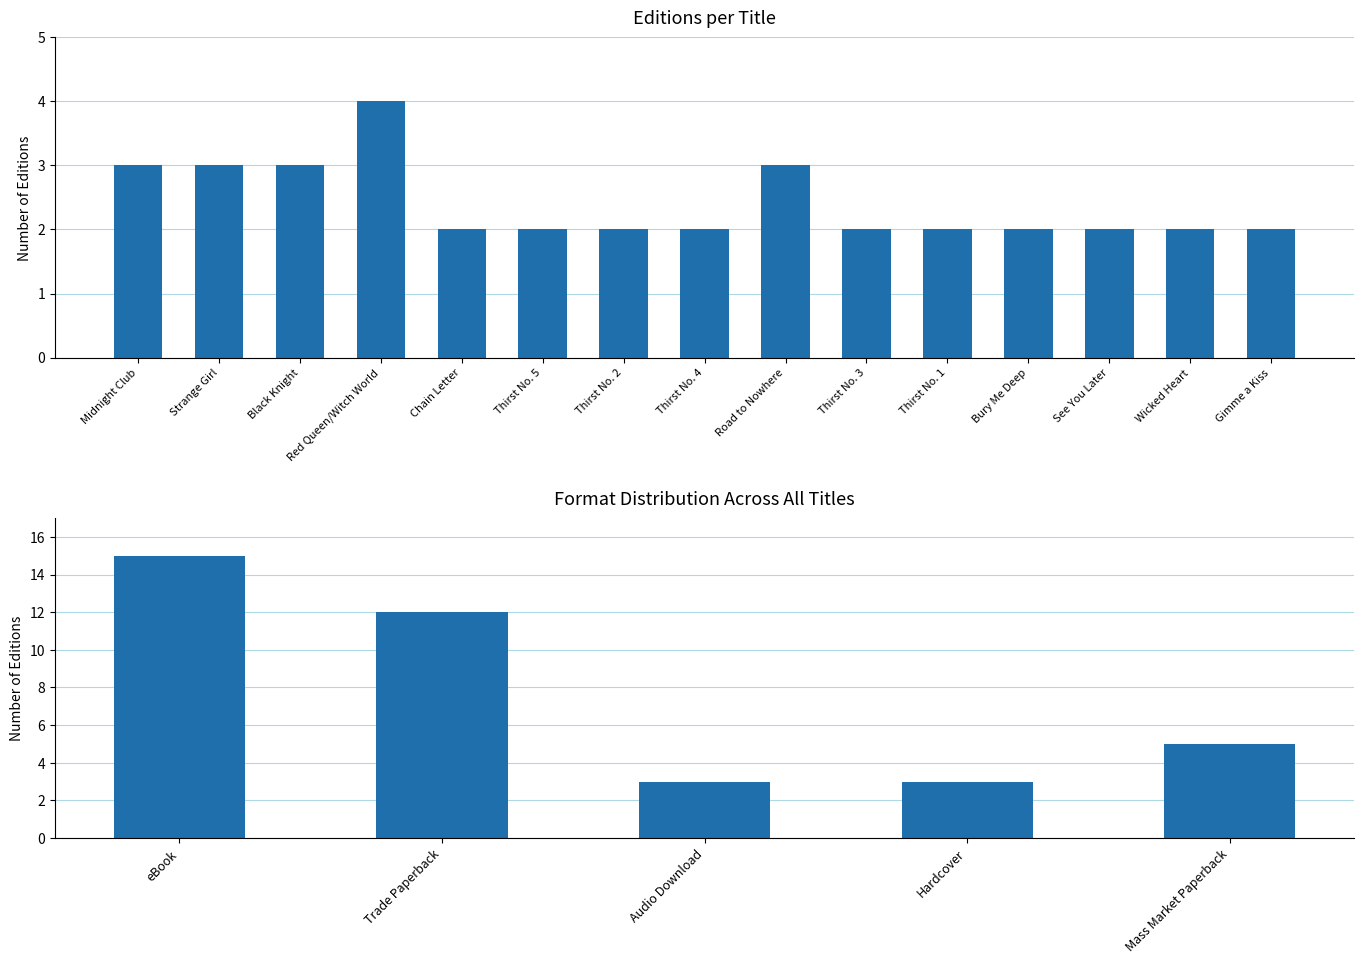

List the labels in order of value, largest first.

Red Queen/Witch World, Midnight Club, Strange Girl, Black Knight, Road to Nowhere, Chain Letter, Thirst No. 5, Thirst No. 2, Thirst No. 4, Thirst No. 3, Thirst No. 1, Bury Me Deep, See You Later, Wicked Heart, Gimme a Kiss